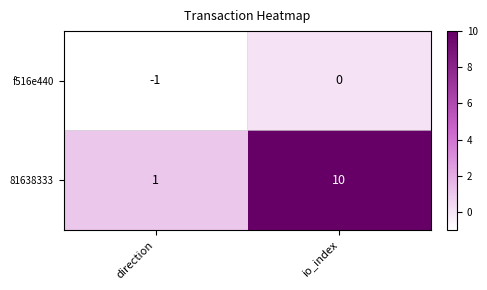

Which label corresponds to the smallest value in the chart?

direction